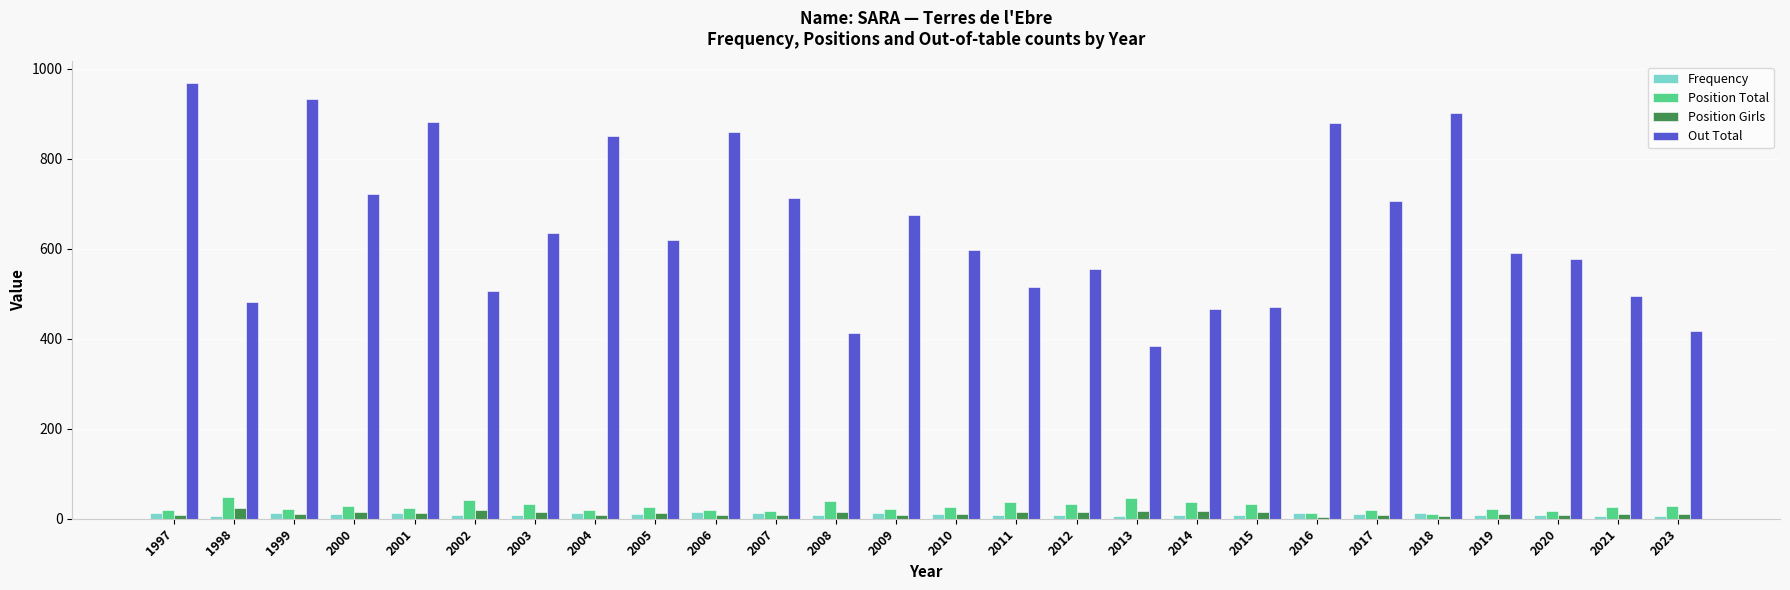

The Position Girls series shows 9 at 2020. True or false?

True